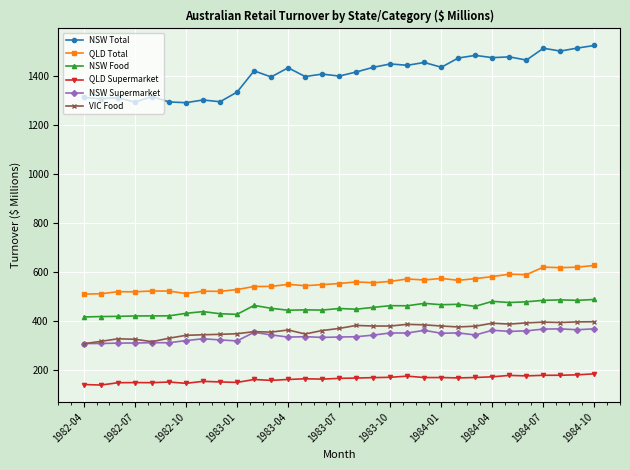

True or false: QLD Supermarket and NSW Food intersect in this chart.

False